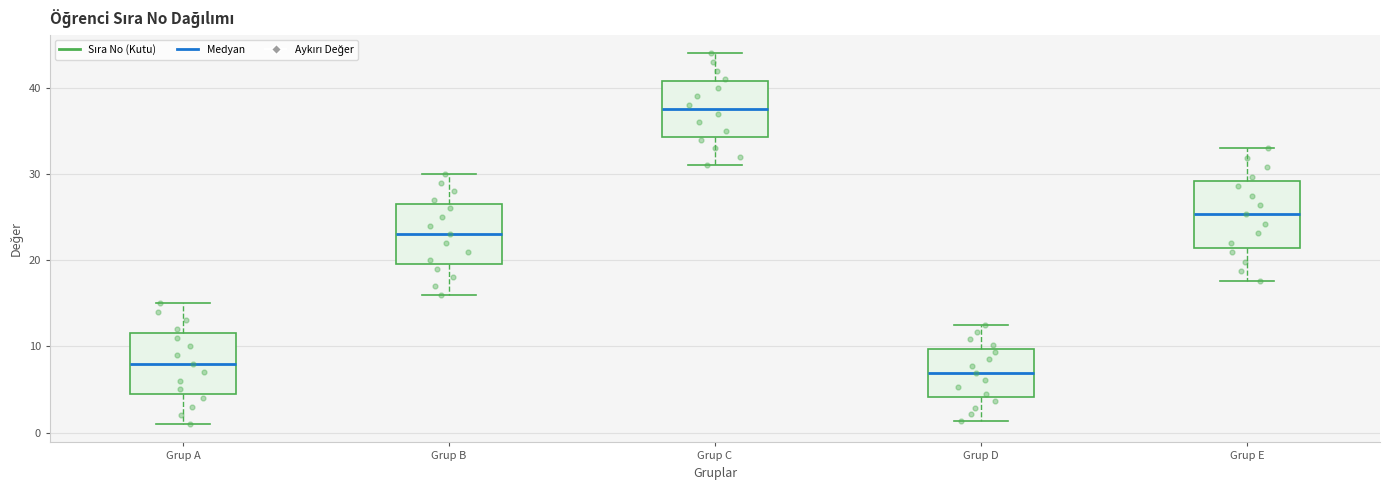

Which box has the lowest median line?

Grup D